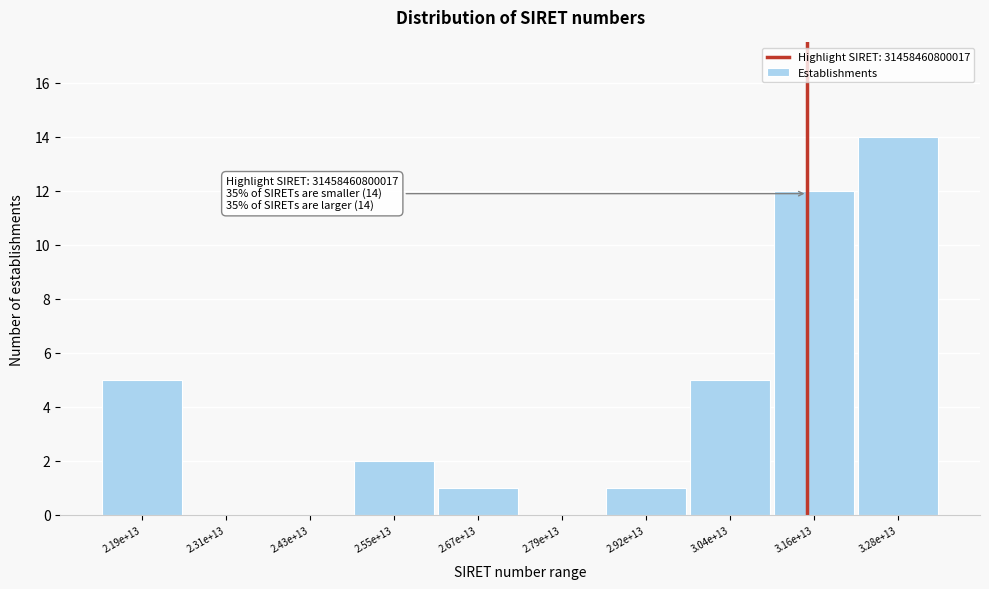

Reading left to right, transcribe all the data shown in this chart.

2.19e+13=5	2.31e+13=0	2.43e+13=0	2.55e+13=2	2.67e+13=1	2.79e+13=0	2.92e+13=1	3.04e+13=5	3.16e+13=12	3.28e+13=14